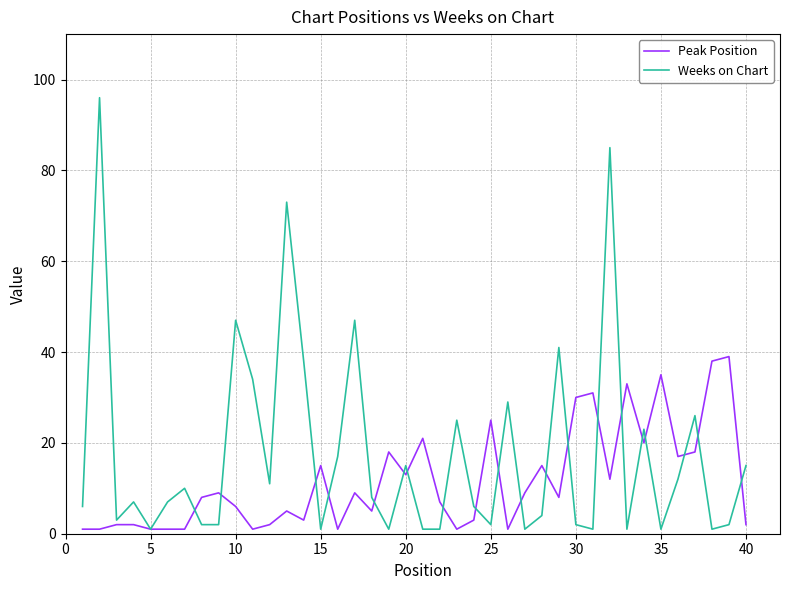

What is the difference between the maximum and minimum values in the Weeks on Chart series?

95